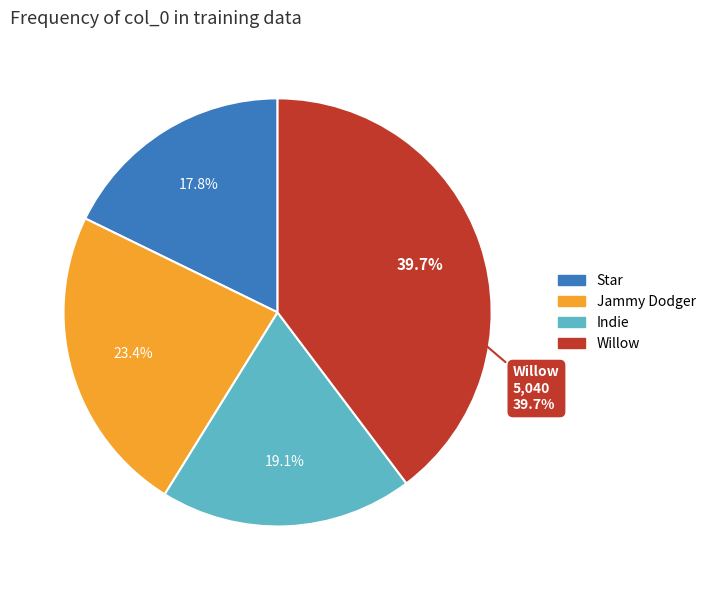

Combined, do Star and Willow account for over 50%?

Yes